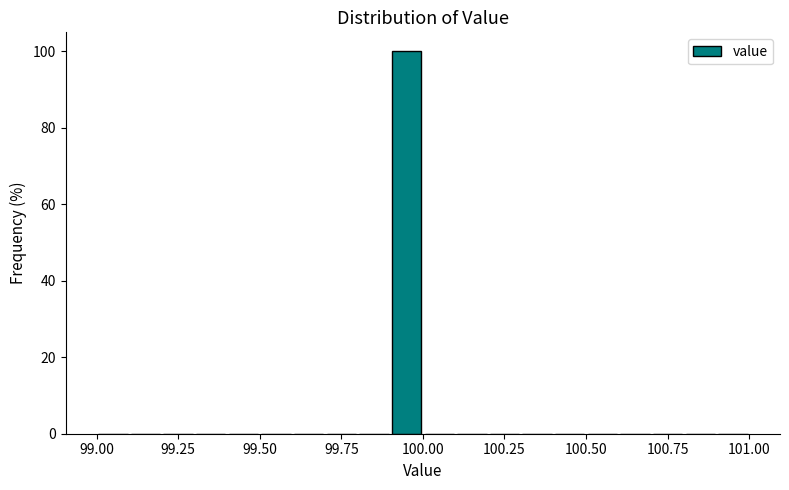

Read against the x-axis, roughly where is the centre of the tallest bar?

99.95